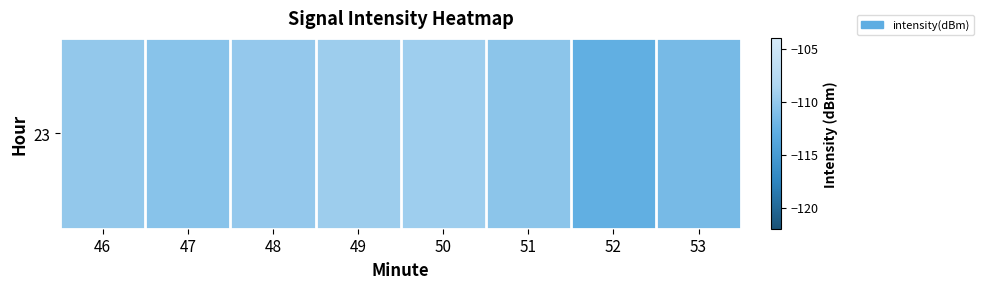

Rank the categories by value from highest to lowest.

50, 49, 48, 46, 51, 47, 53, 52